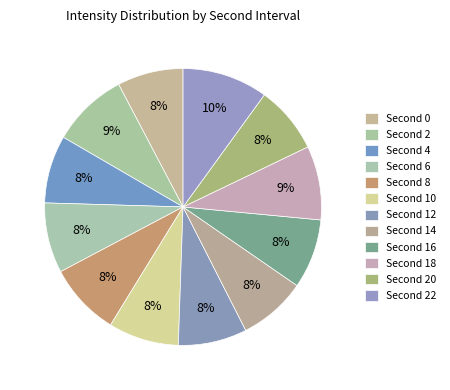

How many segments does this pie chart have?

12